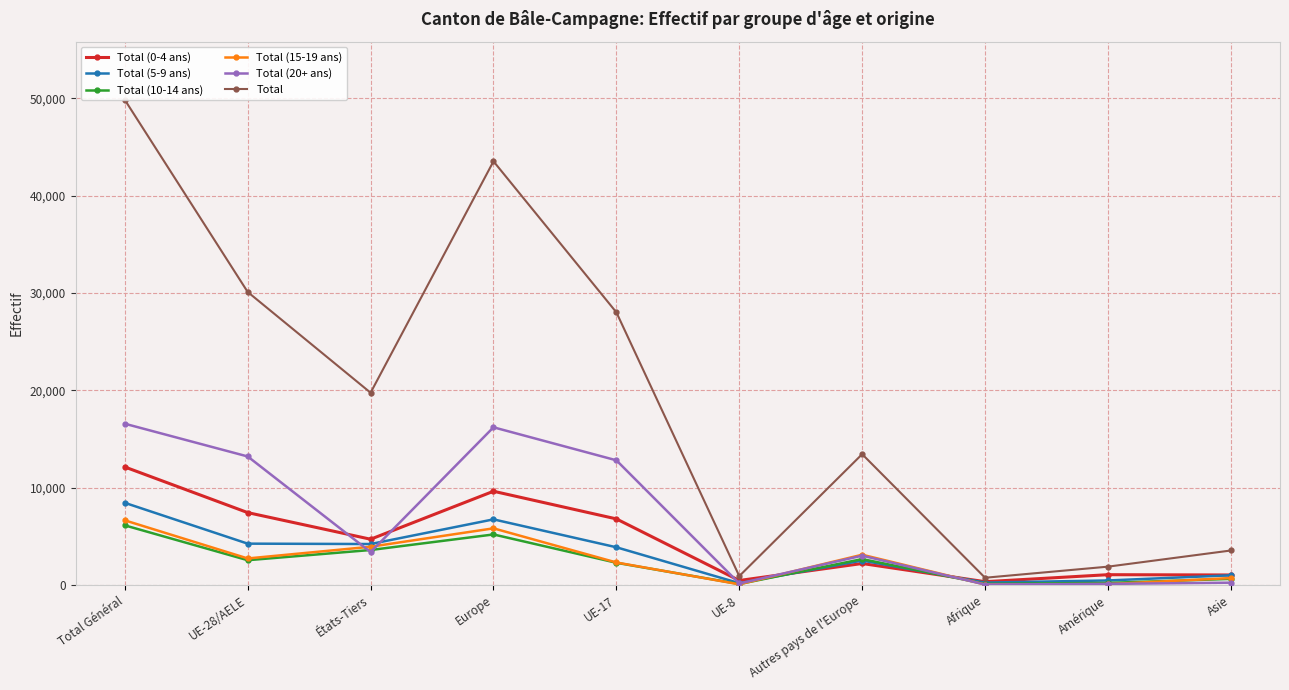

Reading left to right, list all the values displayed in this chart.

Total (0-4 ans): Total Général=12116	UE-28/AELE=7426	États-Tiers=4690	Europe=9621	UE-17=6779	UE-8=448	Autres pays de l'Europe=2195	Afrique=324	Amérique=1044	Asie=1014
Total (5-9 ans): Total Général=8431	UE-28/AELE=4235	États-Tiers=4196	Europe=6731	UE-17=3863	UE-8=172	Autres pays de l'Europe=2496	Afrique=231	Amérique=451	Asie=981
Total (10-14 ans): Total Général=6114	UE-28/AELE=2533	États-Tiers=3581	Europe=5181	UE-17=2269	UE-8=83	Autres pays de l'Europe=2648	Afrique=106	Amérique=199	Asie=613
Total (15-19 ans): Total Général=6630	UE-28/AELE=2713	États-Tiers=3917	Europe=5809	UE-17=2299	UE-8=54	Autres pays de l'Europe=3096	Afrique=35	Amérique=75	Asie=700
Total (20+ ans): Total Général=16562	UE-28/AELE=13197	États-Tiers=3365	Europe=16195	UE-17=12802	UE-8=142	Autres pays de l'Europe=2998	Afrique=34	Amérique=101	Asie=223
Total: Total Général=49853	UE-28/AELE=30104	États-Tiers=19749	Europe=43537	UE-17=28012	UE-8=899	Autres pays de l'Europe=13433	Afrique=730	Amérique=1870	Asie=3531